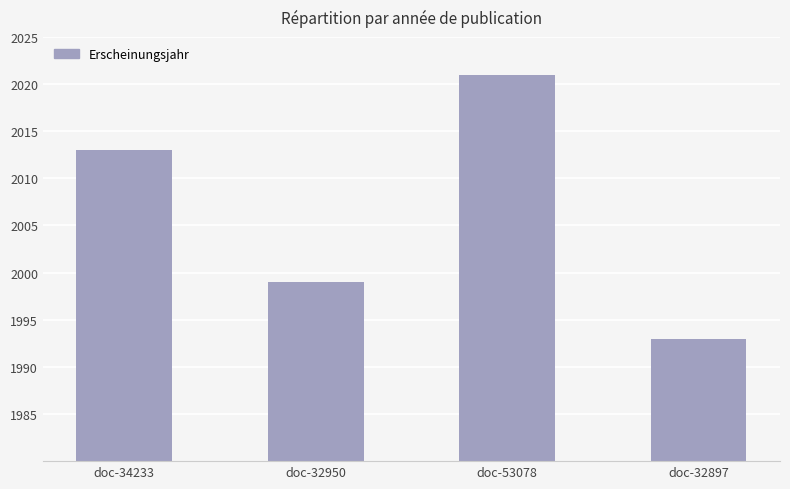

What position from the left is doc-32897?

4